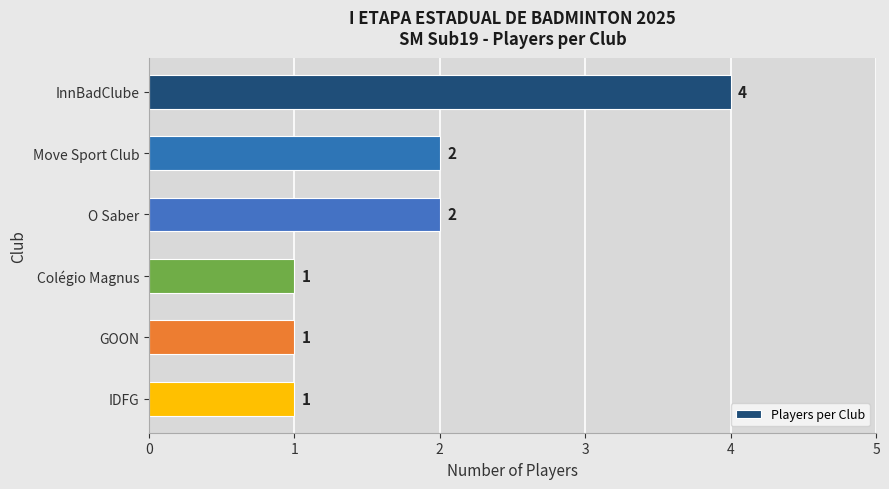

What is the ratio of the value at GOON to the value at IDFG?

1.0